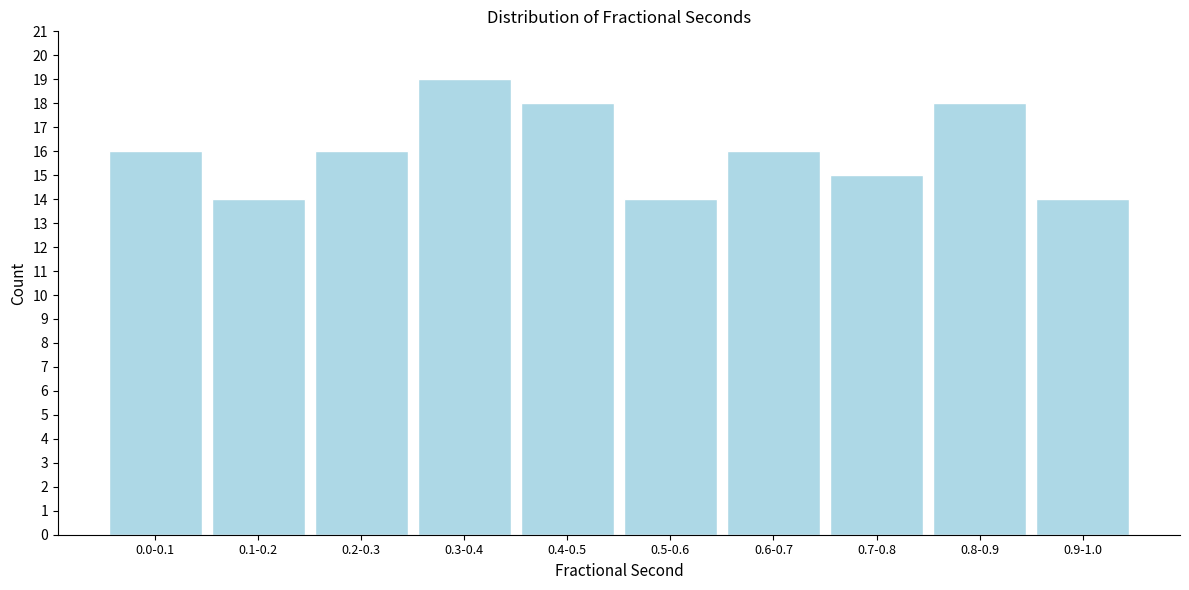

Reading left to right, transcribe all the data shown in this chart.

16	14	16	19	18	14	16	15	18	14